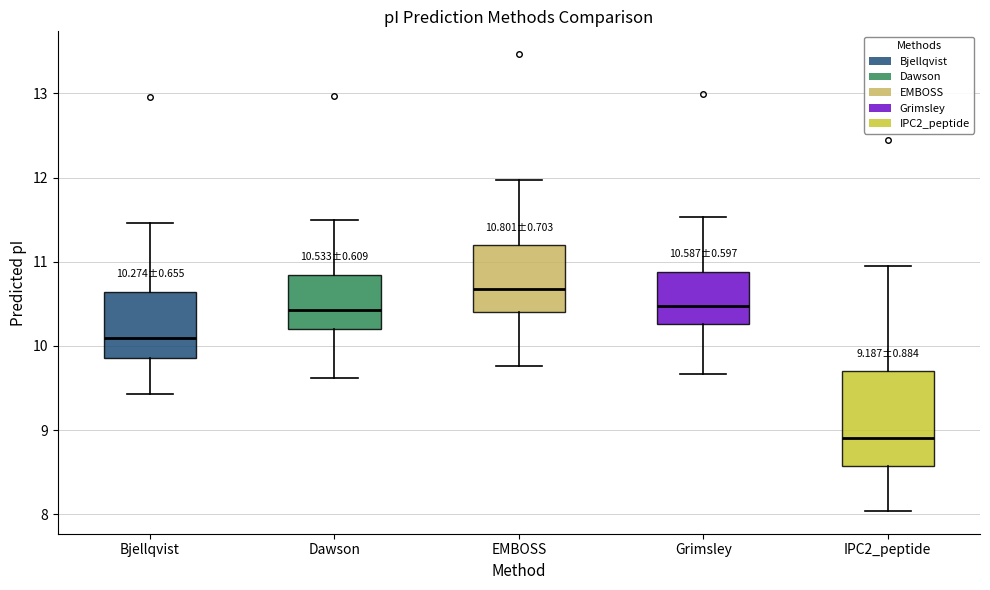

Which box's median line is the highest?

EMBOSS